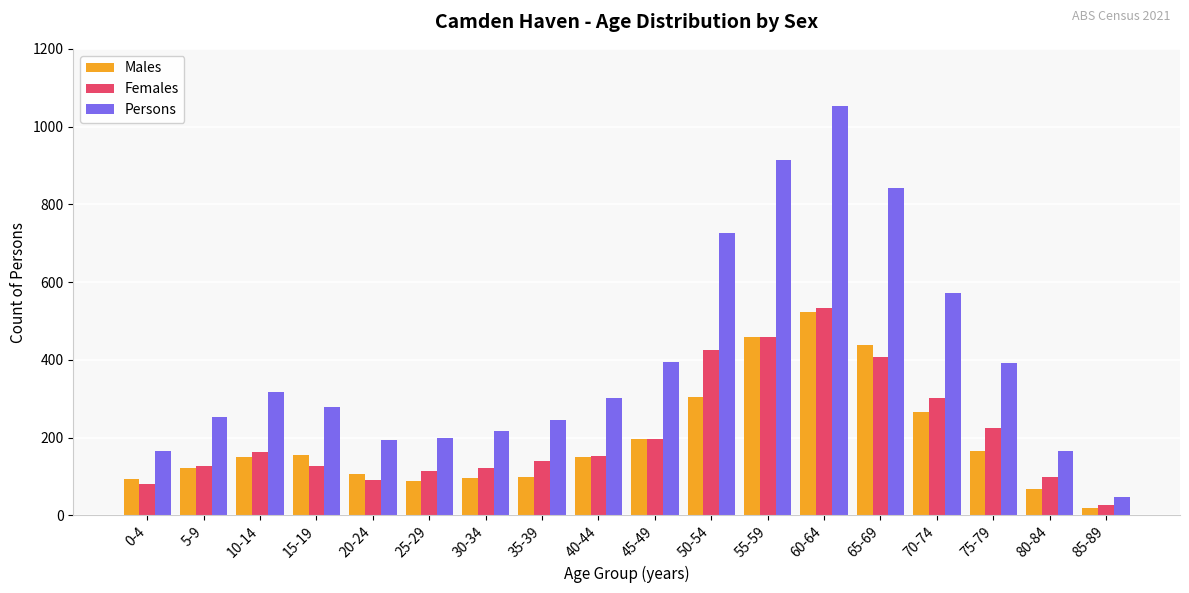

Which series has the largest total across all categories?

Persons